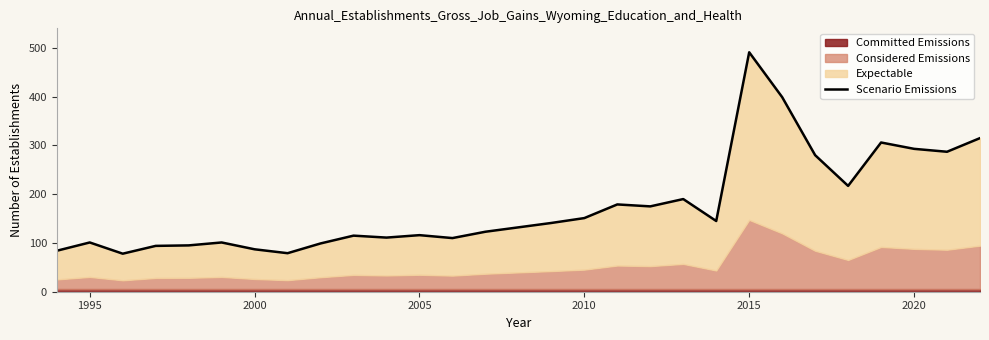

How many lines are shown in the chart?

1